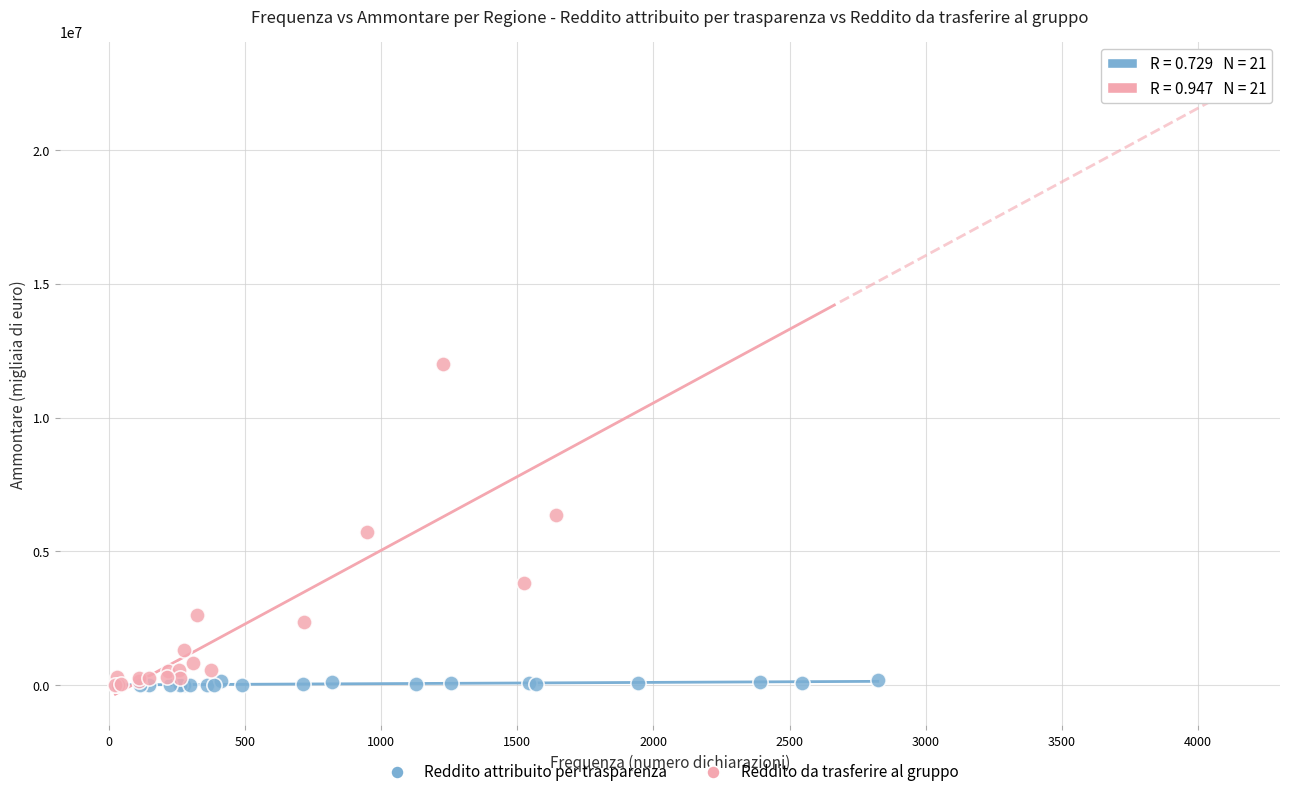

Which series reaches the maximum Y coordinate?

Reddito da trasferire al gruppo